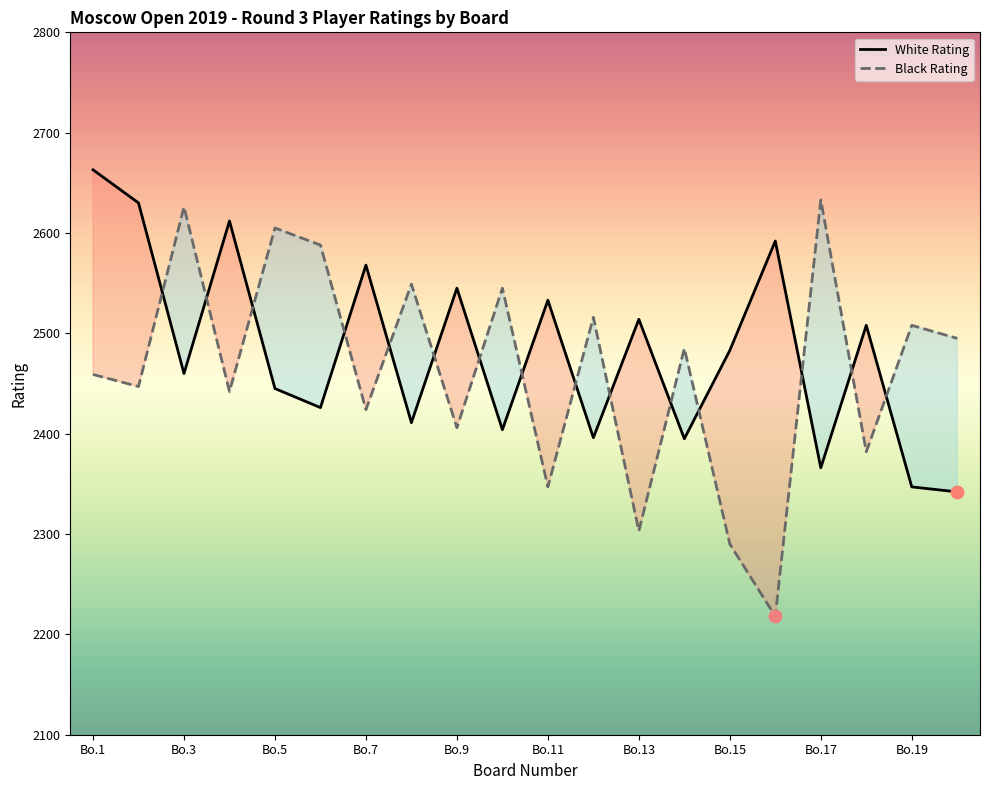

Which series contains the highest Y value?

White Rating